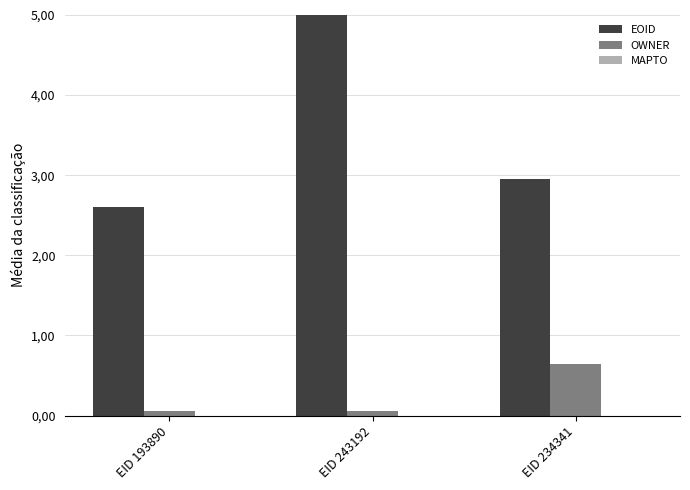

Reading left to right, what are all the values shown in this chart?

EOID: 2.6	5.0	2.9
OWNER: 0.1	0.1	0.6
MAPTO: 0.0	0.0	0.0